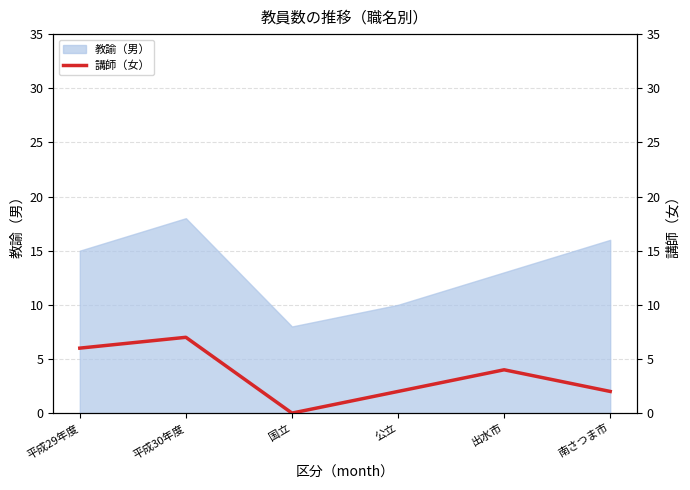

The chart shows a value of 1 at 公立. True or false?

False